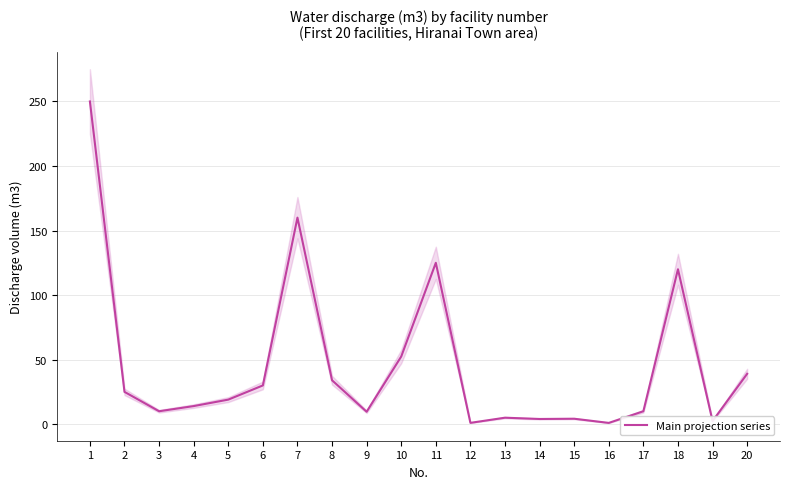

What is the sum of the values at 10 and 18?

172.4